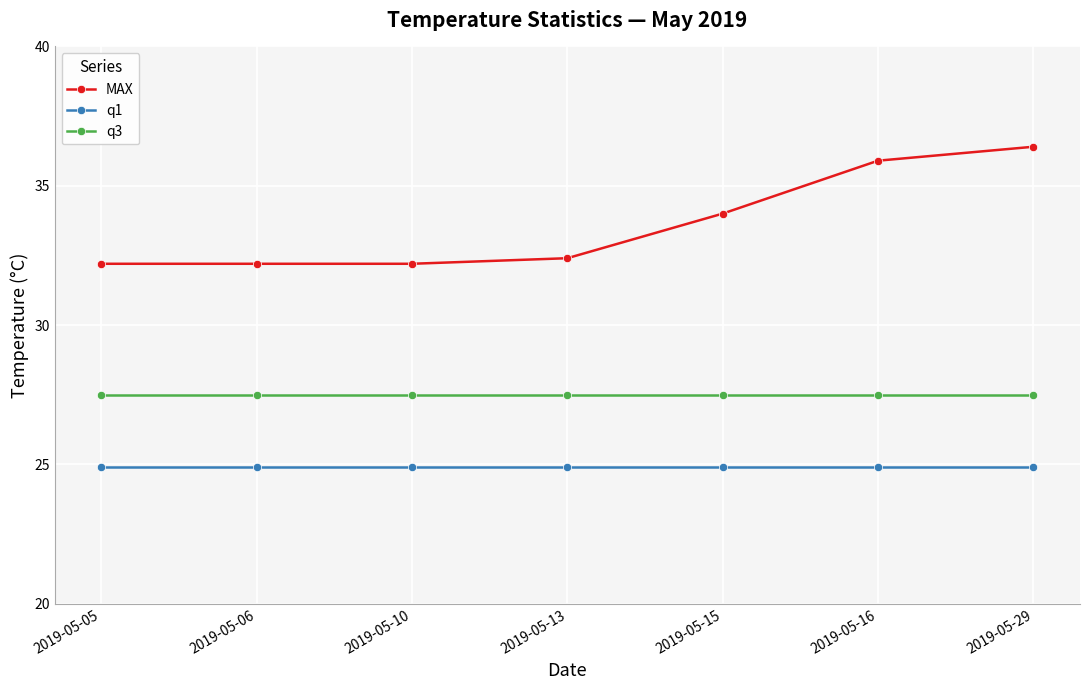

At which category is the sum across all series the highest?

2019-05-29